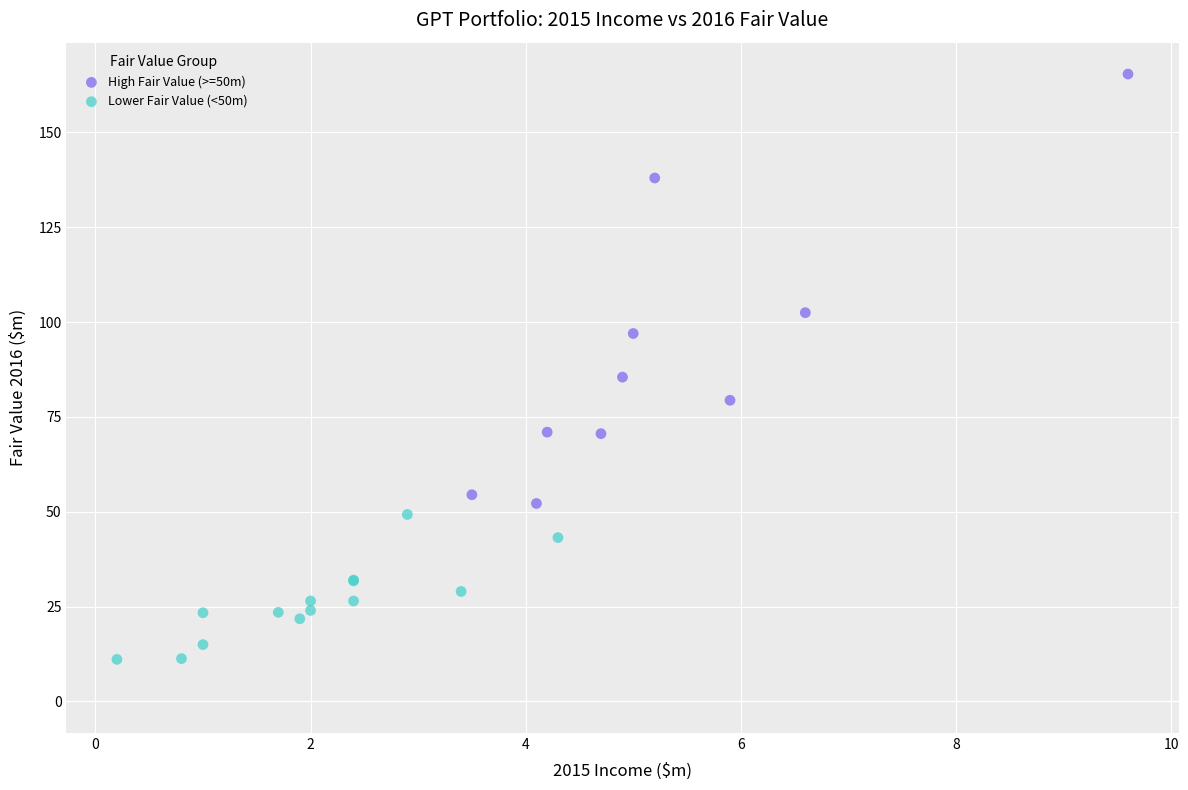

Which series contains the lowest Y value?

Lower Fair Value (<50m)